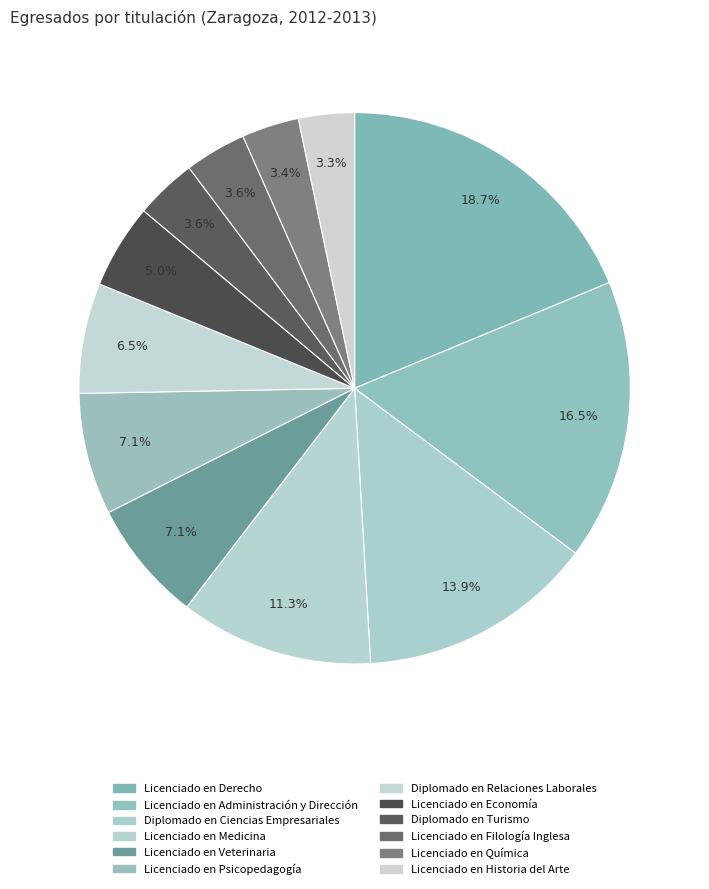

Count the number of slices in the pie.

12